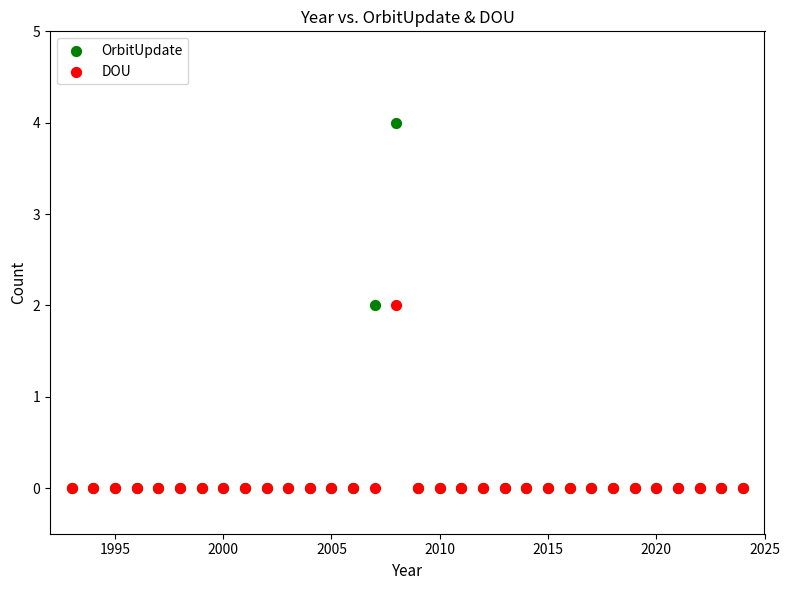

Which series has the largest Y range (max minus min)?

OrbitUpdate